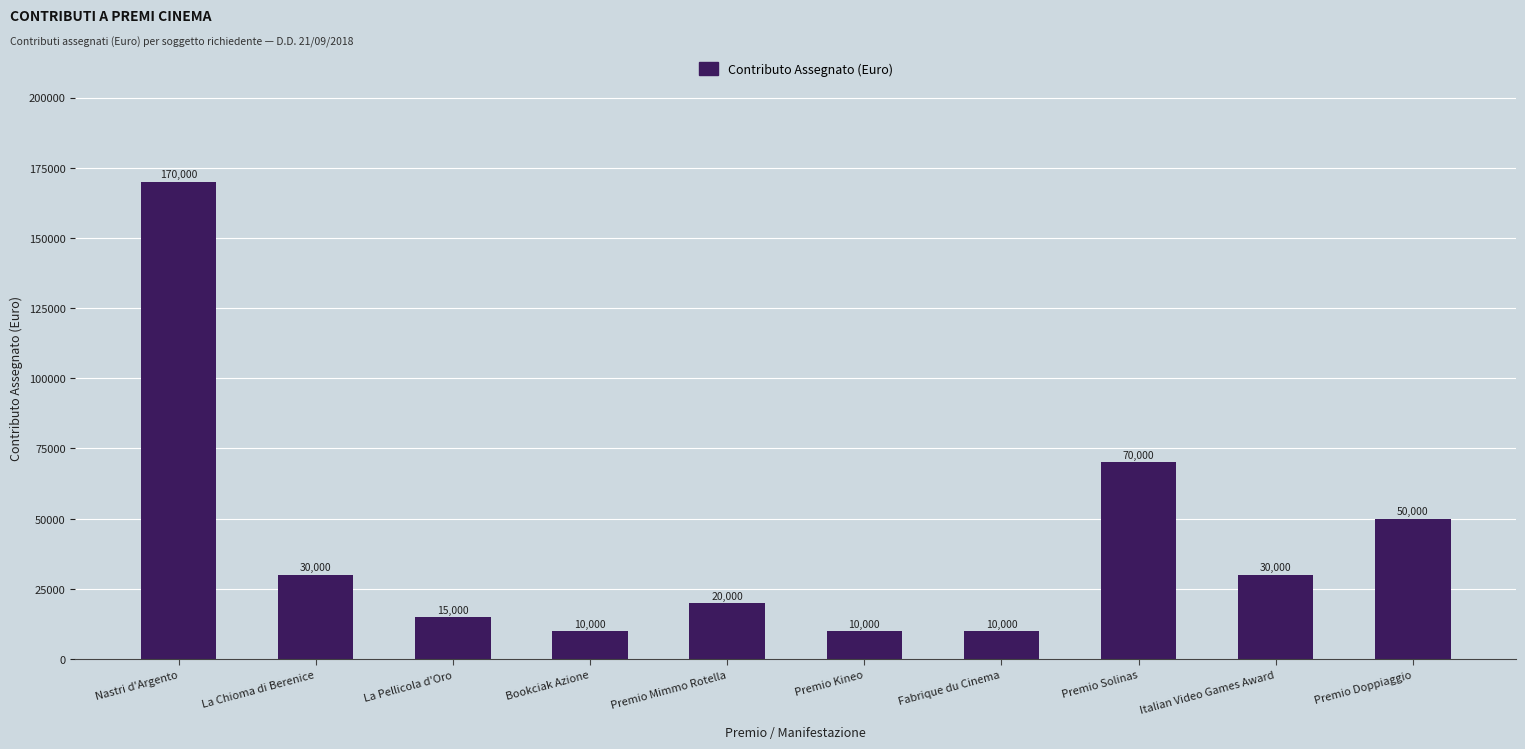

What is the difference between the maximum and minimum values?

160000